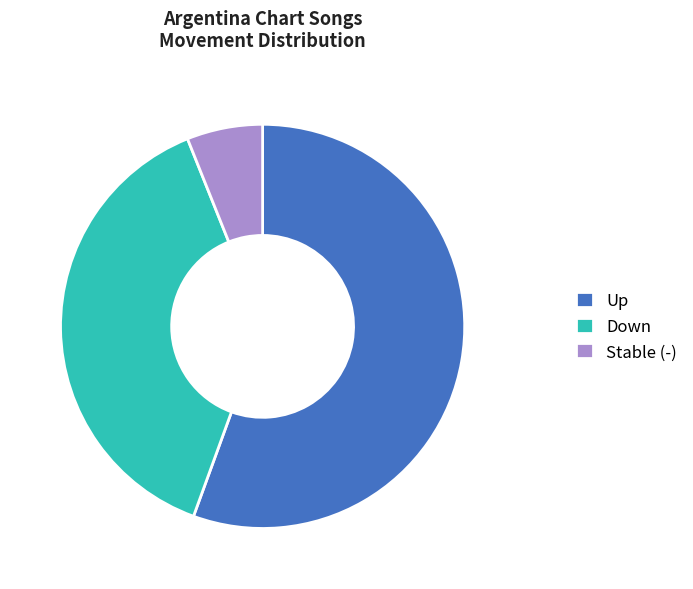

Is the sum of Down and Stable (-) greater than half?

No